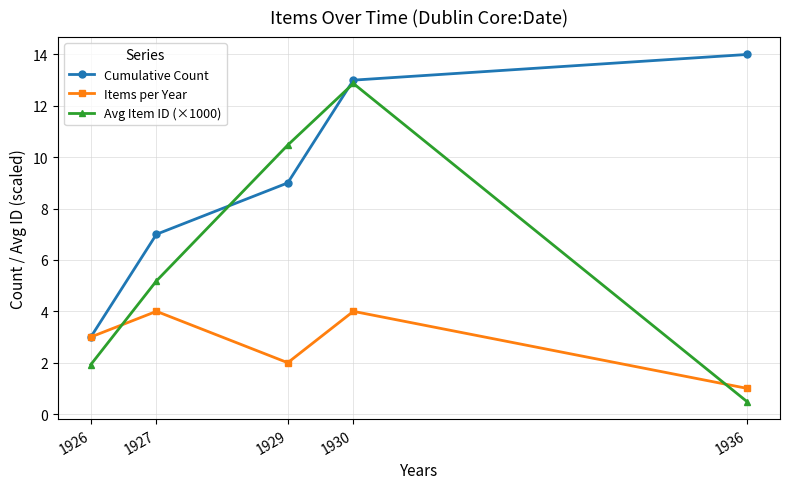

Between 1927 and 1930, which series saw the biggest shift?

Avg Item ID (×1000)